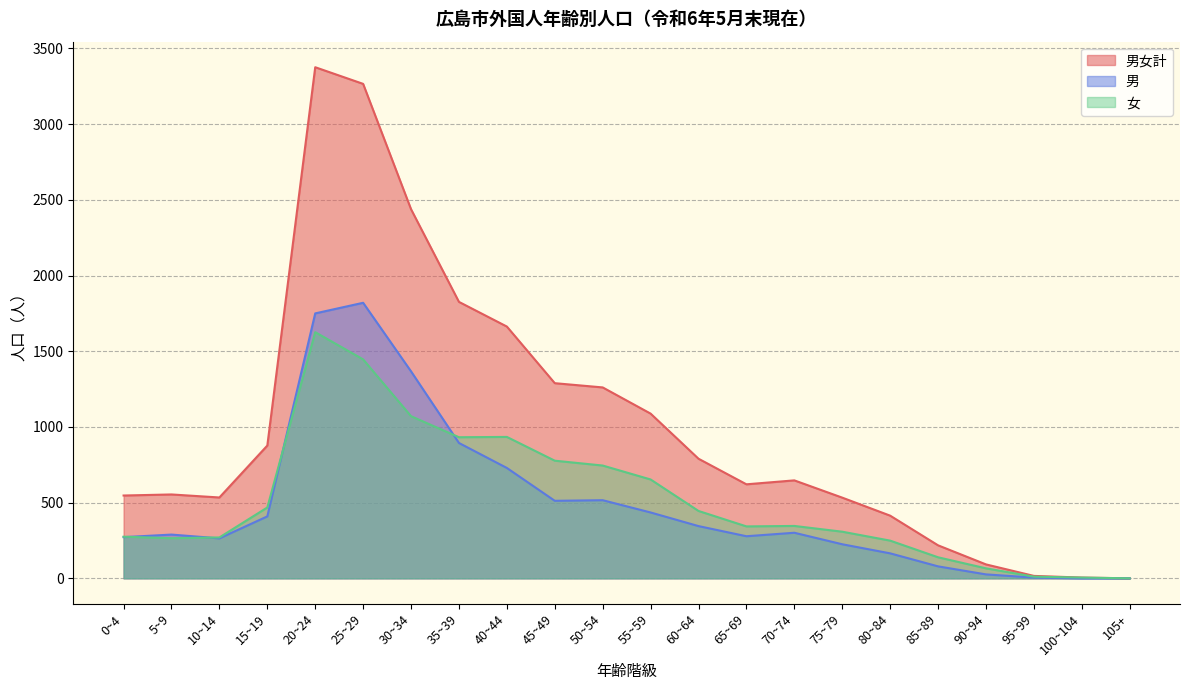

Where does the 女 series first go above 346?

15~19